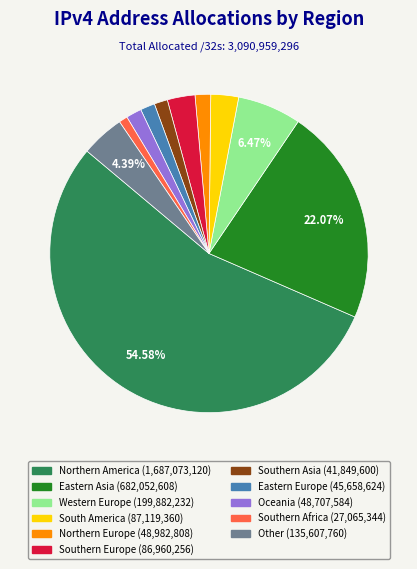

Does any single category account for the majority?

Yes